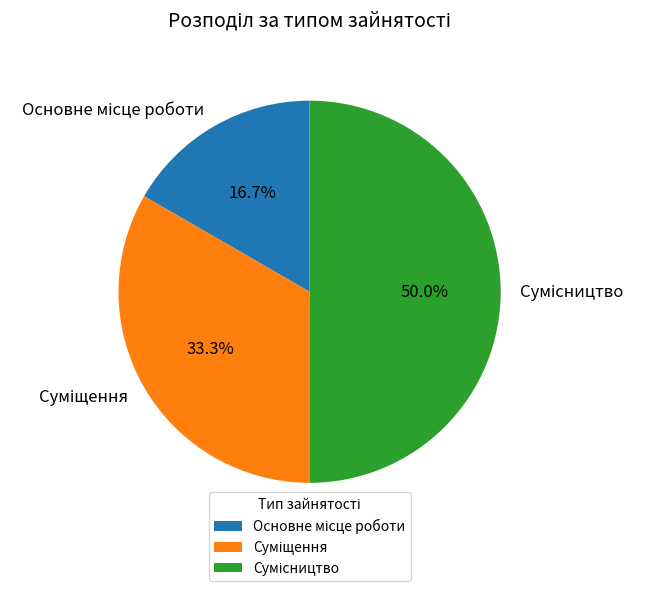

To the nearest percent, what is the difference between the largest and smallest slice percentages?

33%